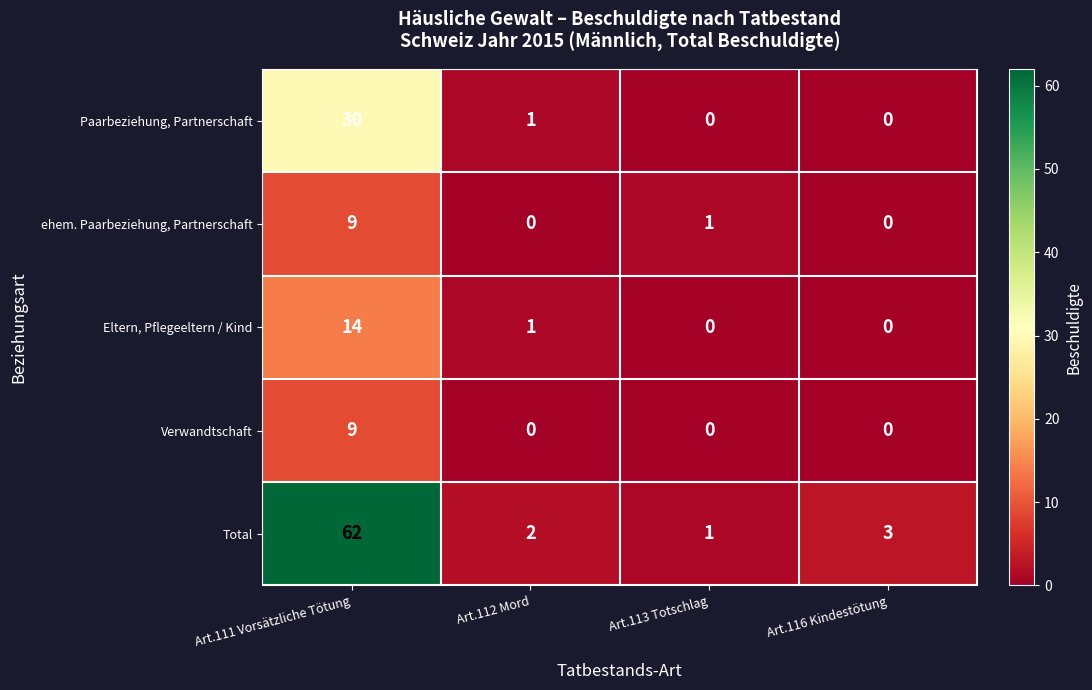

What is the sum of all ehem. Paarbeziehung, Partnerschaft values?

10